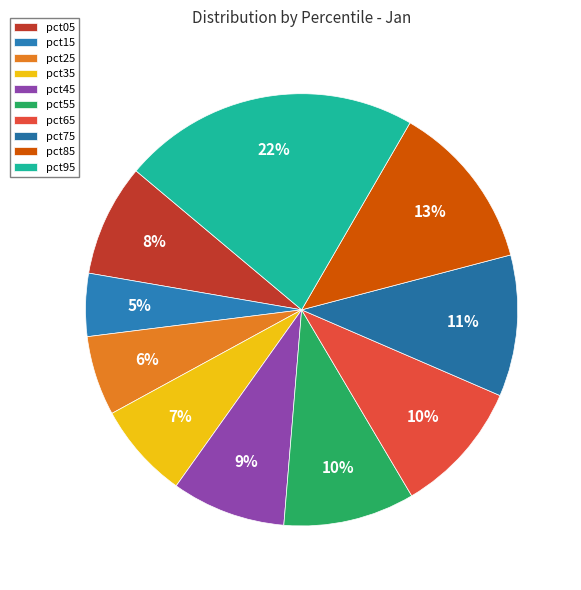

Does pct95 represent more than half of the total?

No